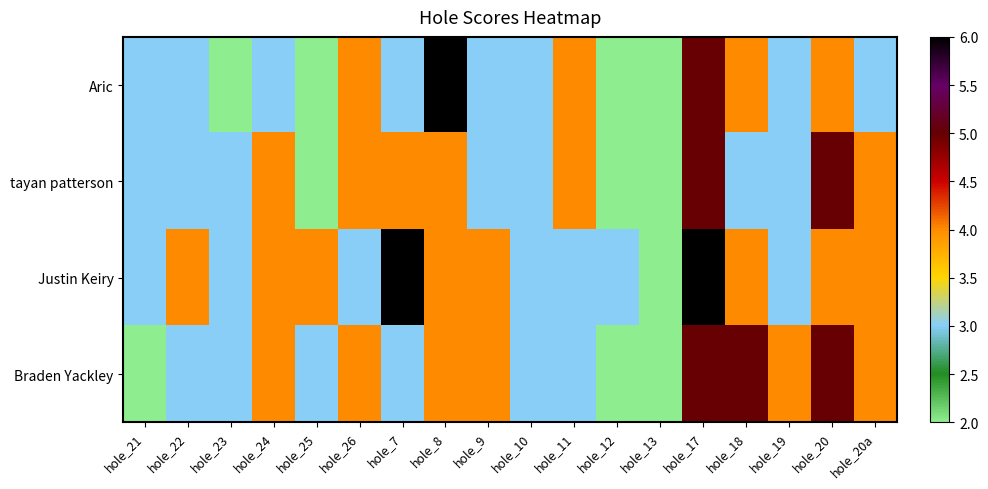

What is the smallest value displayed?

2